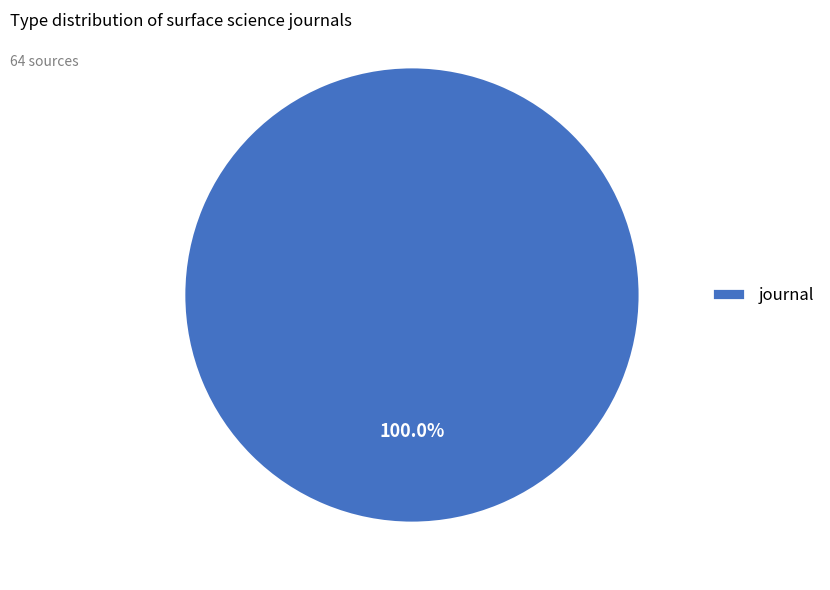

Rank the categories by value from lowest to highest.

journal